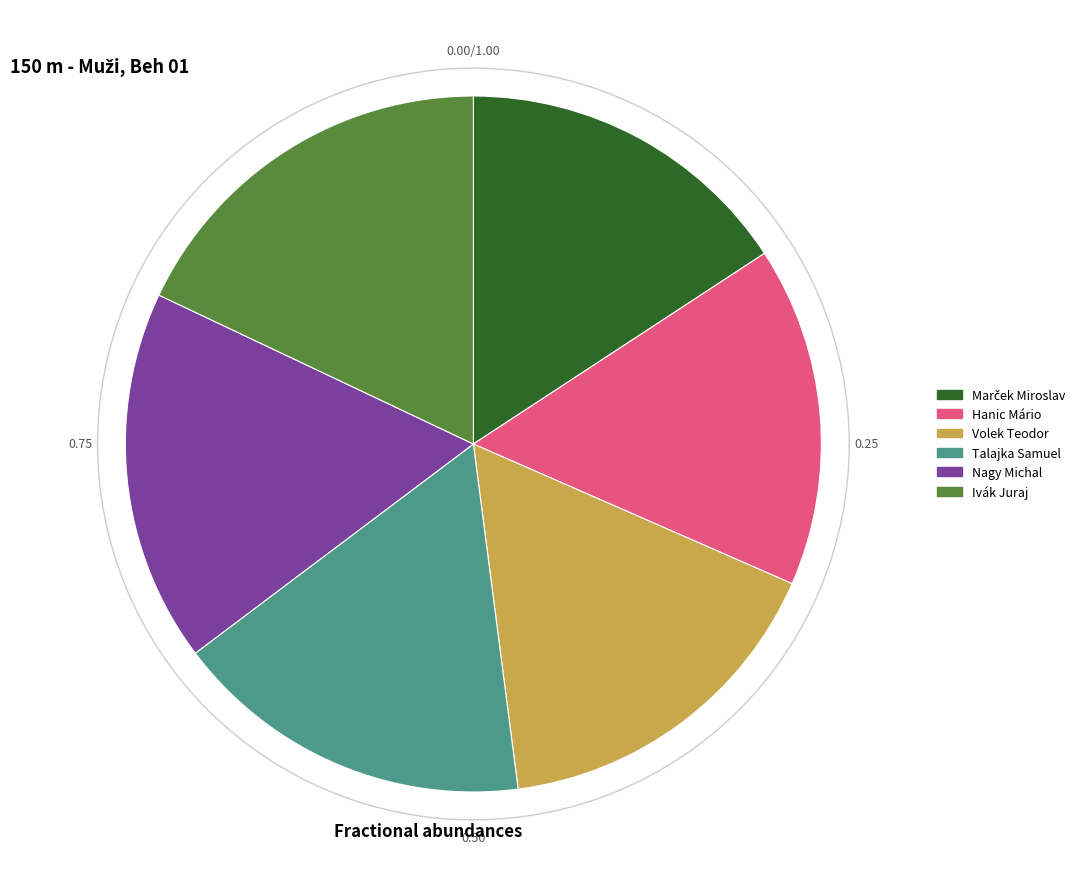

Do Hanic Mário and Ivák Juraj together represent more than half of the pie?

No